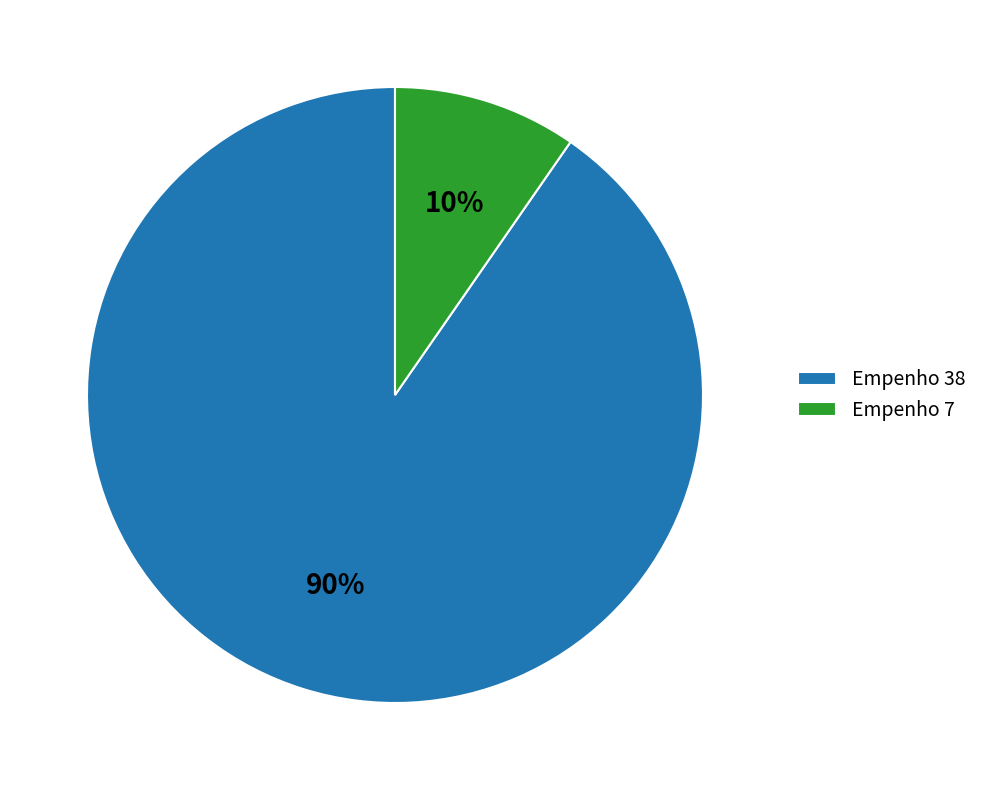

Between Empenho 7 and Empenho 38, which is larger?

Empenho 38